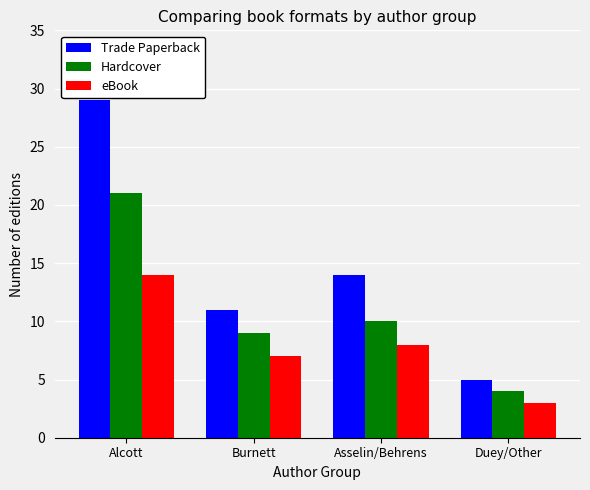

Where does the Hardcover series first go above 10?

Alcott